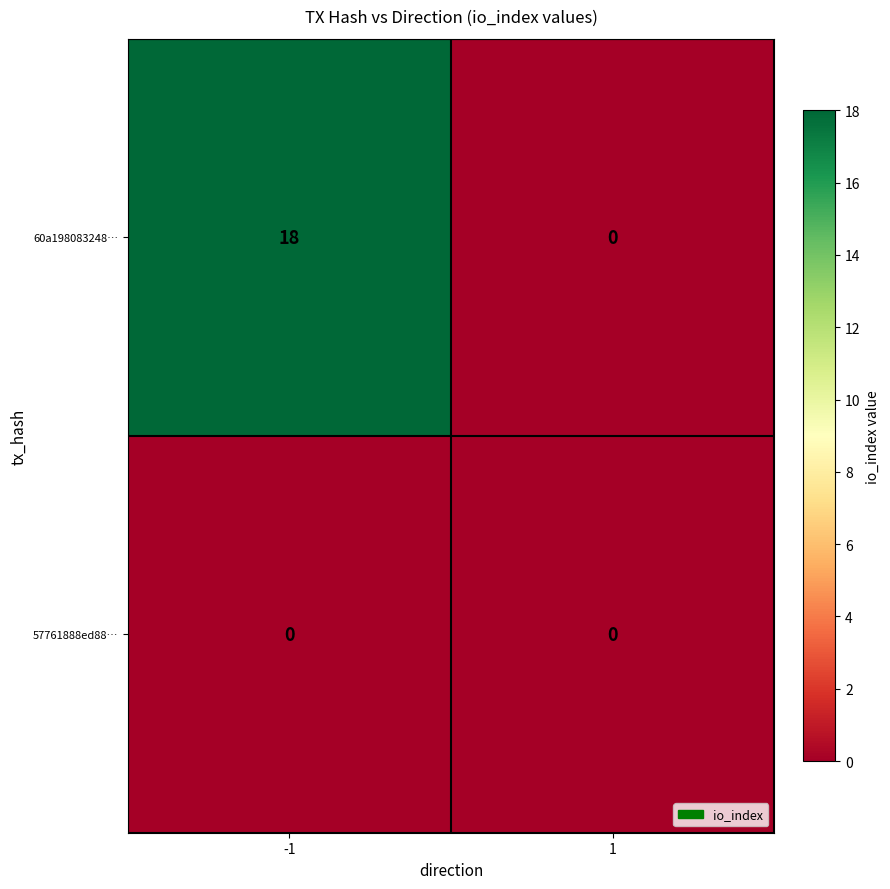

Count the number of data series in this chart.

2